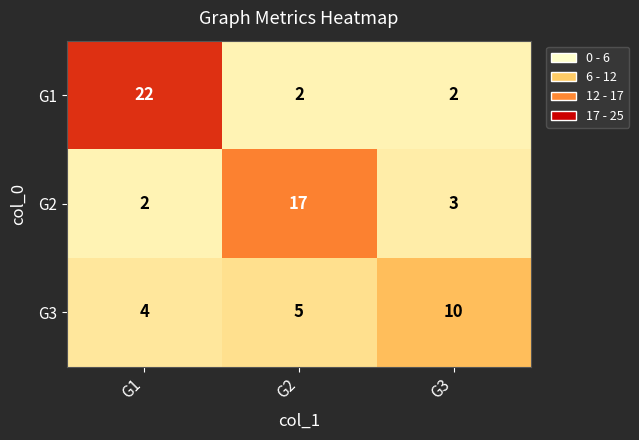

How many data points does each series have?

3